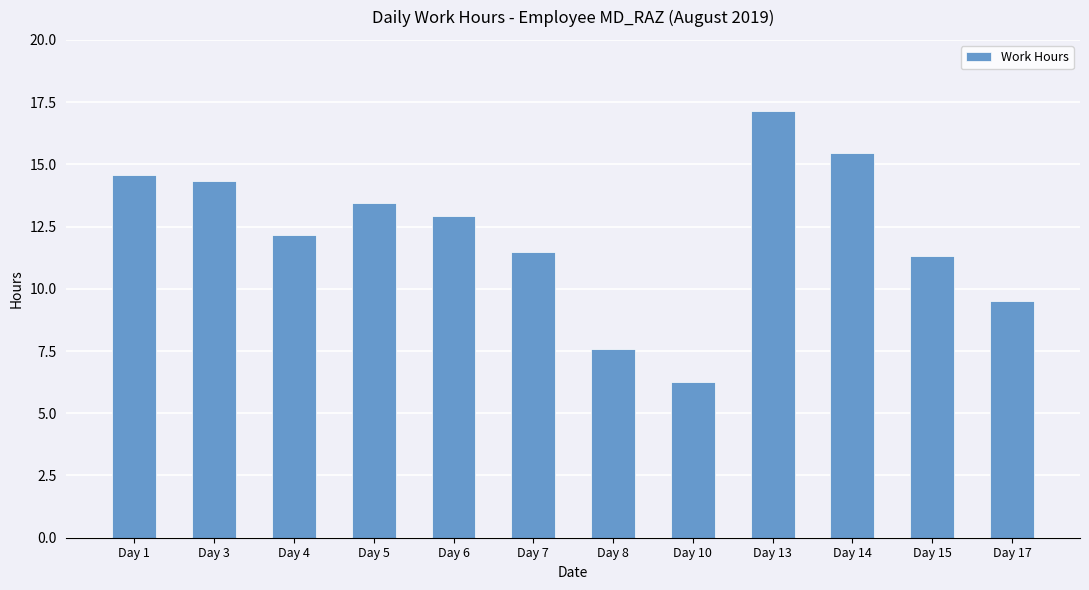

Reading left to right, transcribe all the data shown in this chart.

Day 1=14.6	Day 3=14.3	Day 4=12.2	Day 5=13.4	Day 6=12.9	Day 7=11.5	Day 8=7.6	Day 10=6.3	Day 13=17.1	Day 14=15.5	Day 15=11.3	Day 17=9.5